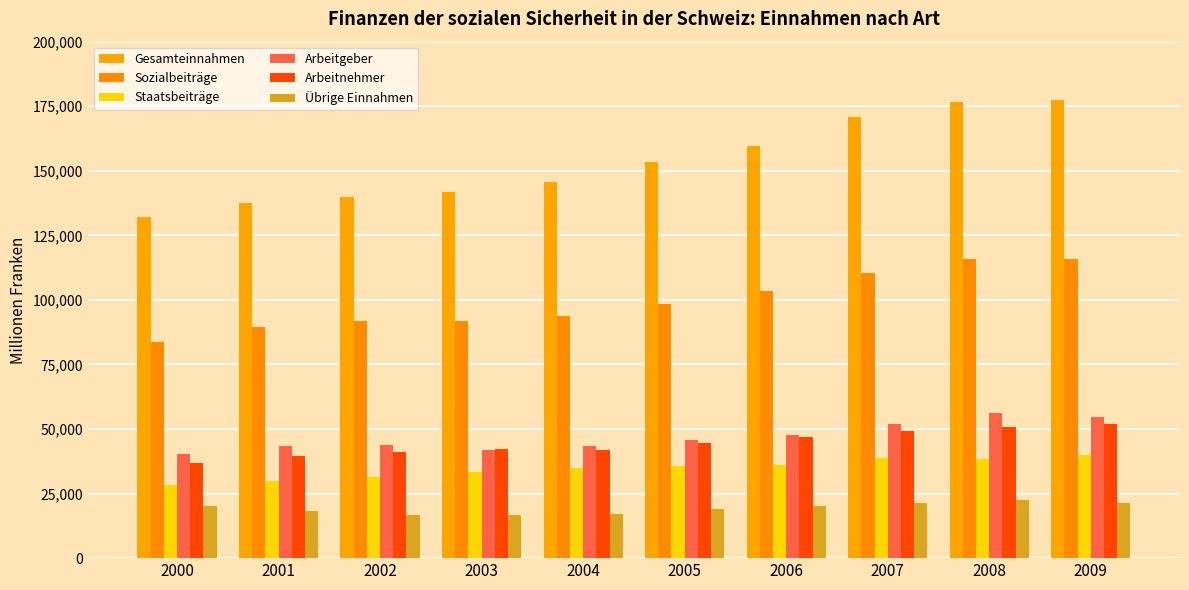

At which category does the chart reach its minimum across all series?

2003